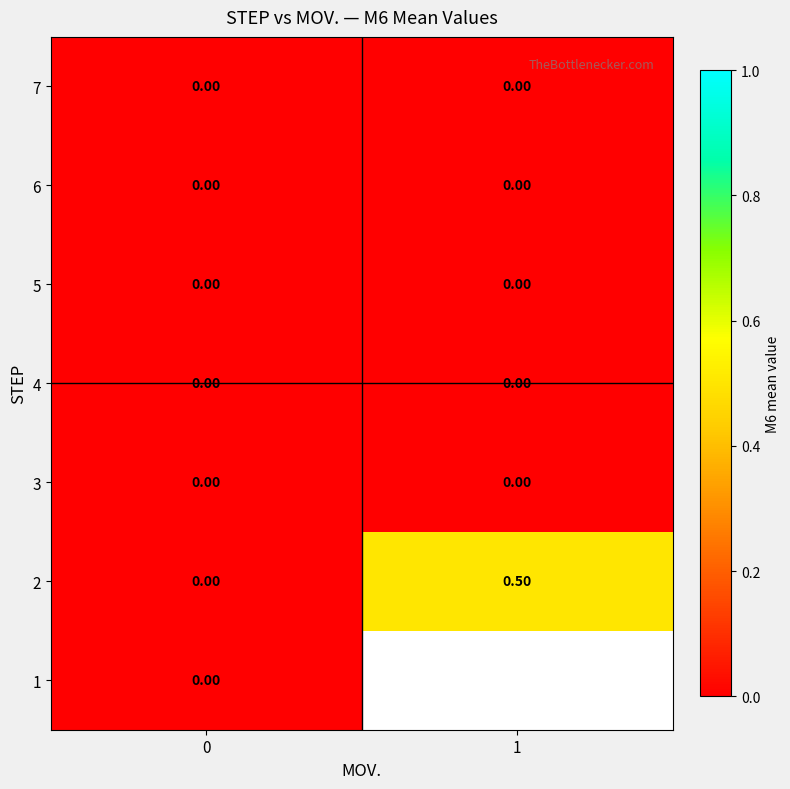

What is the average value of the 2 series?

0.2